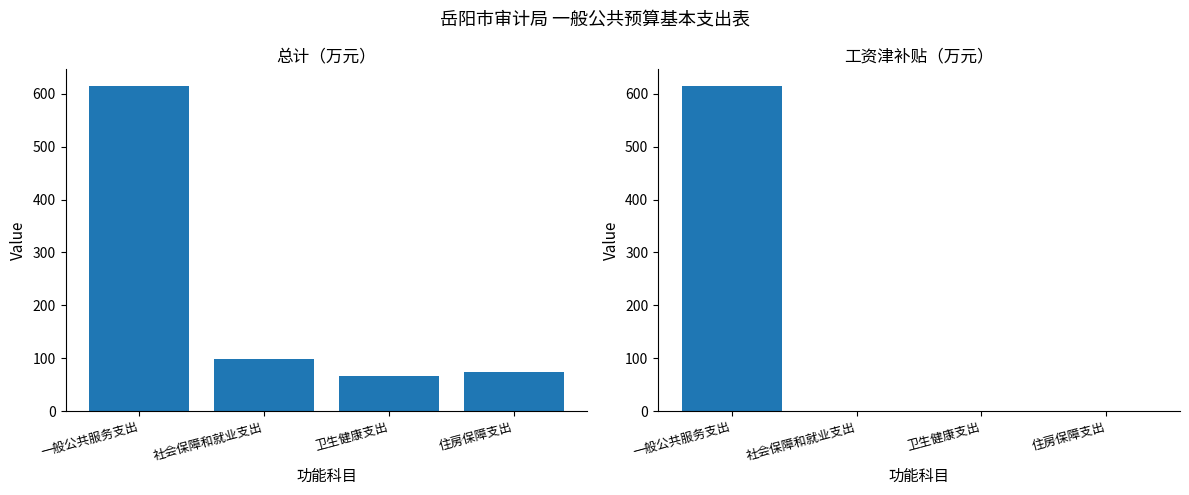

How many positive values does the 工资津补贴 series have?

1